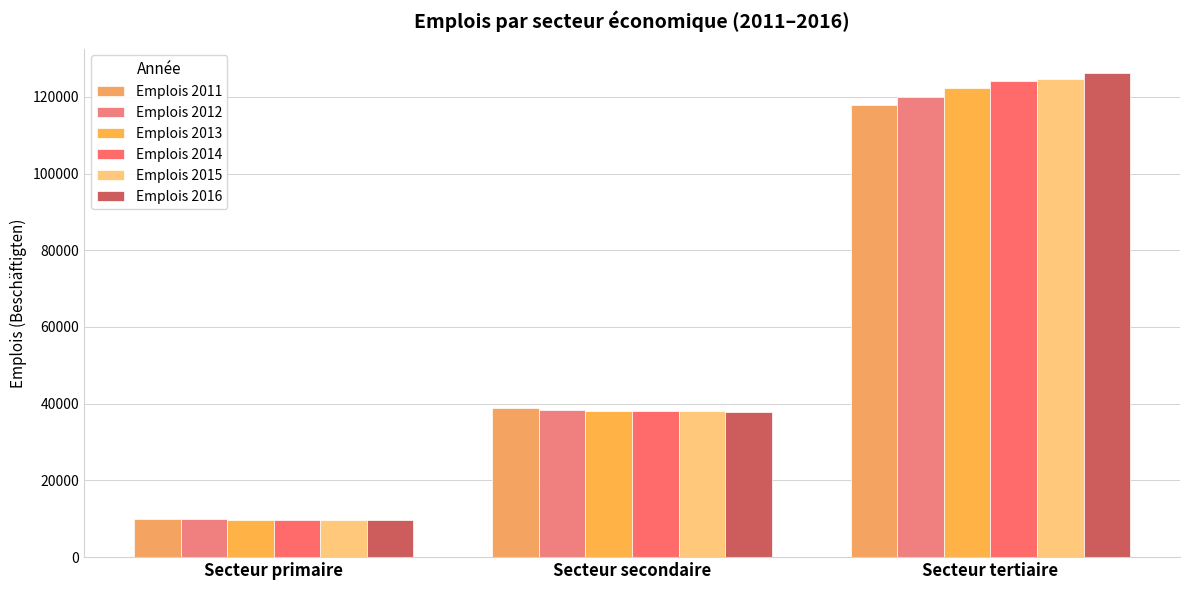

The Emplois 2012 series shows 22482 at Secteur secondaire. True or false?

False